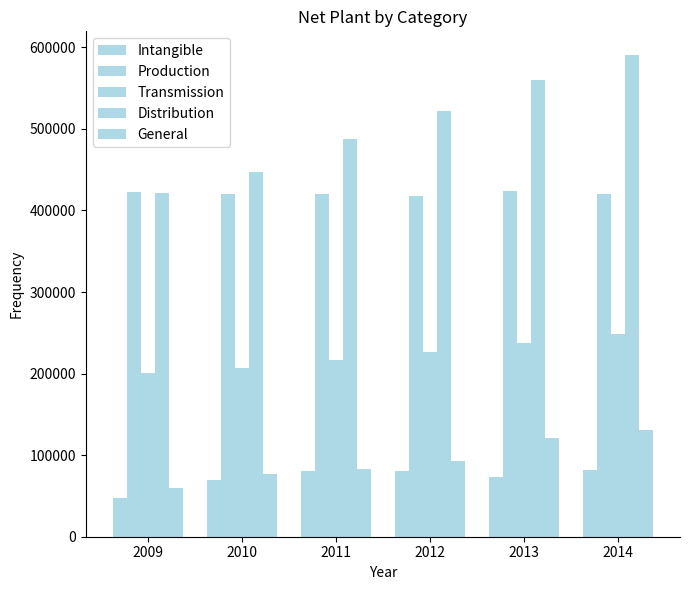

Are the bars grouped side by side (vs. stacked)?

Yes